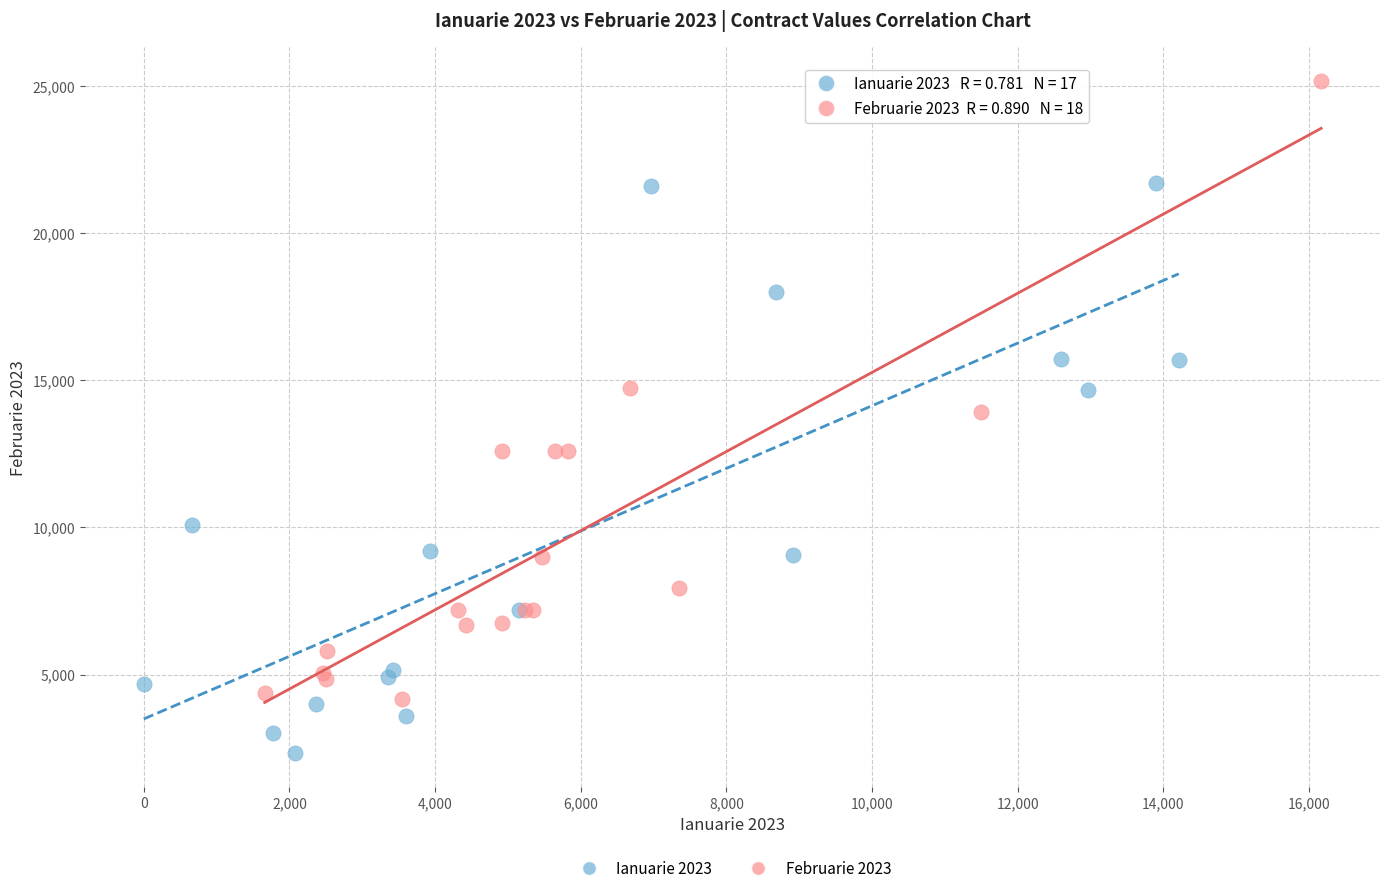

What are all the series names shown in the legend?

Ianuarie 2023, Februarie 2023